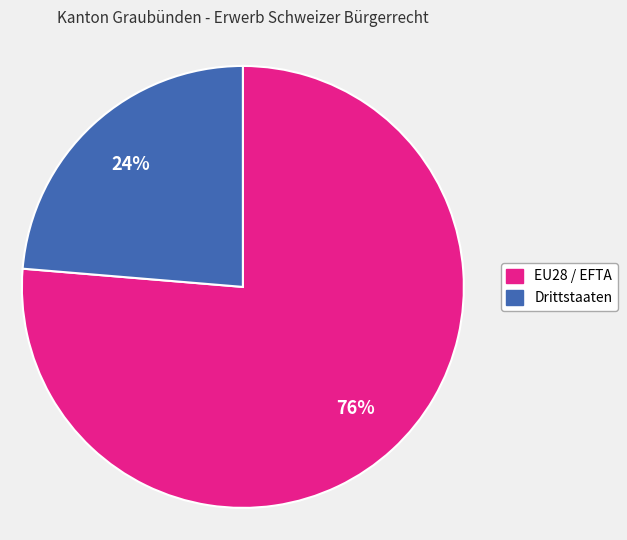

Does EU28 / EFTA represent more than half of the total?

Yes